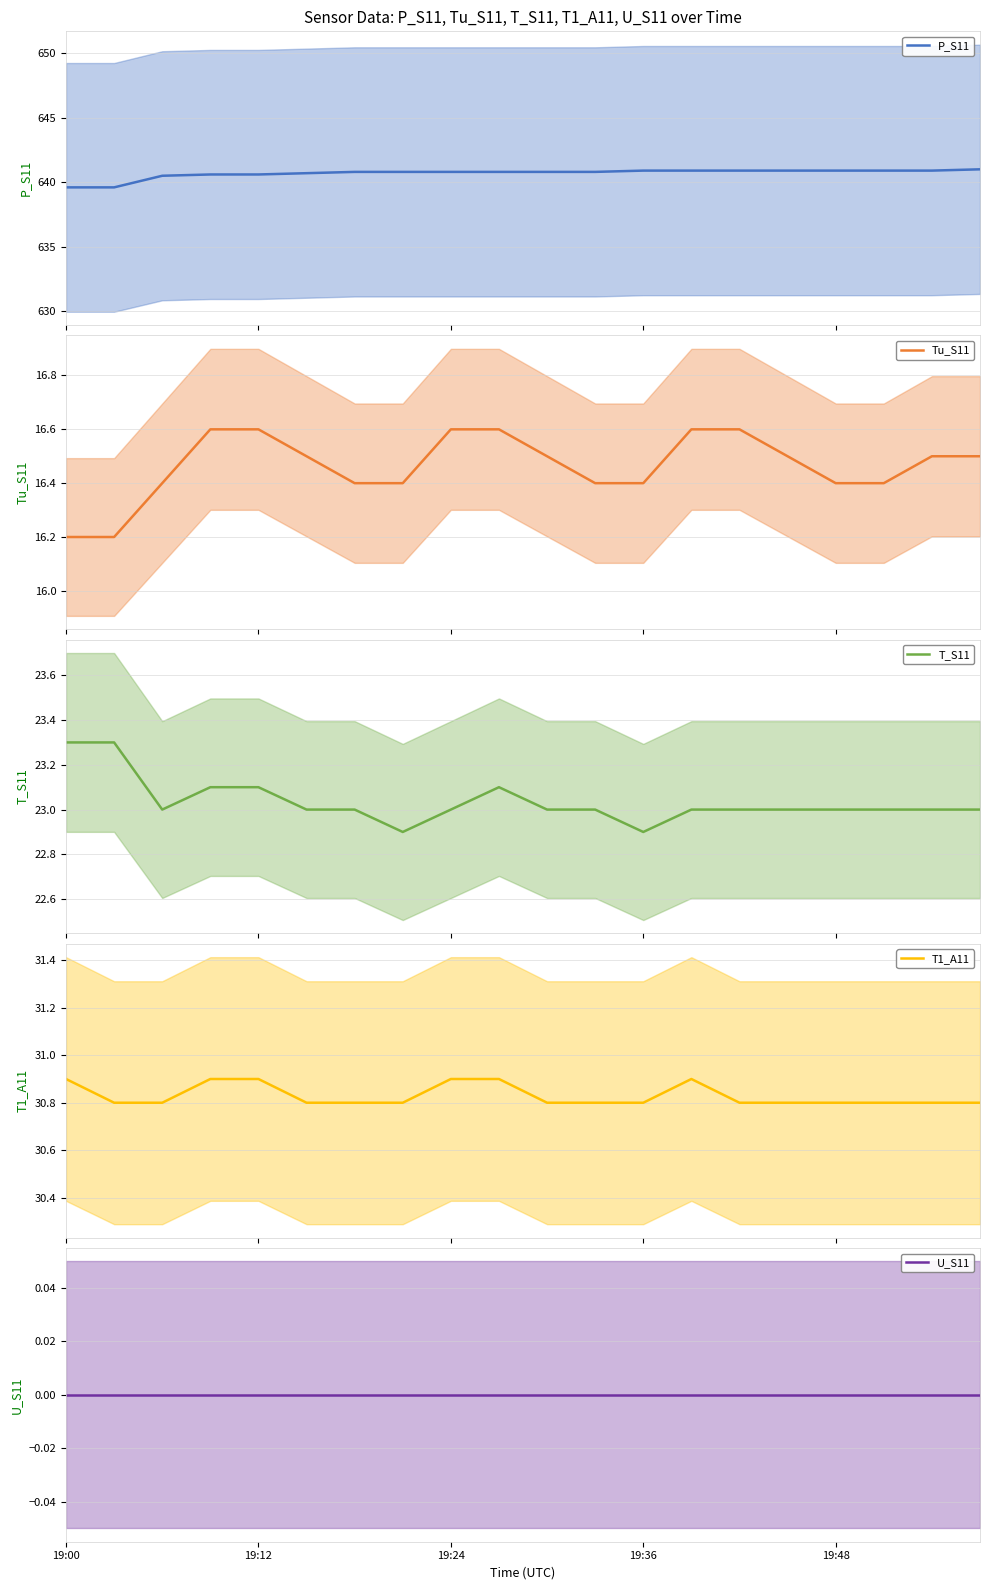

How many series are shown in this chart?

5